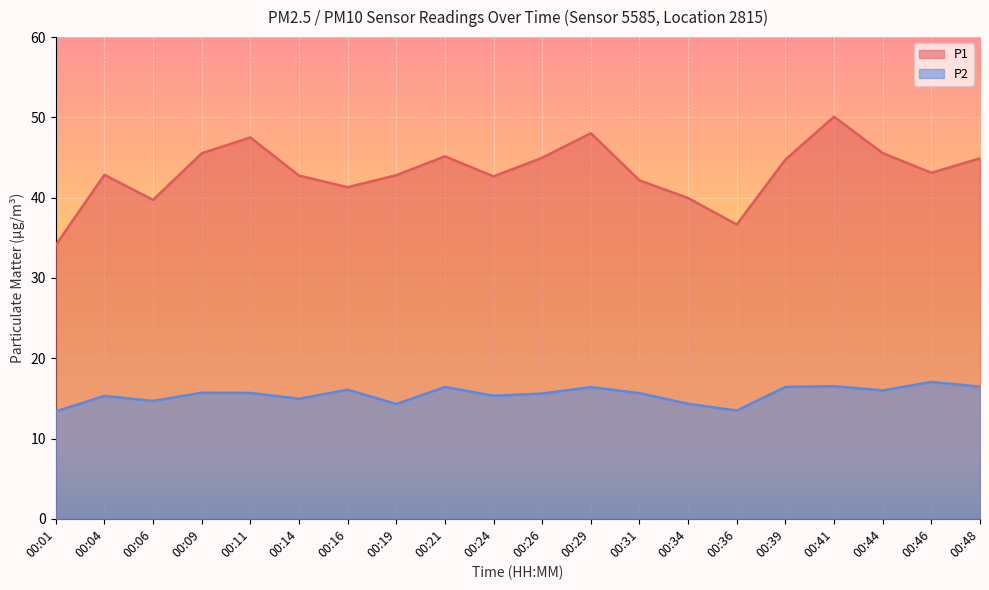

What are all the series names shown in the legend?

P1, P2